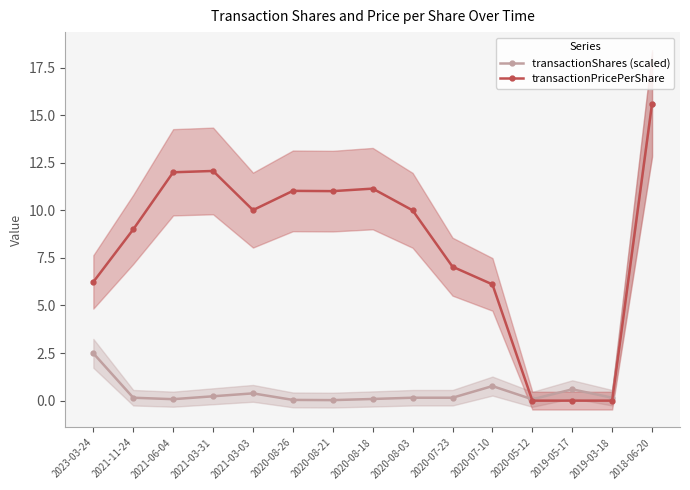

At which category is the sum across all series the highest?

2018-06-20